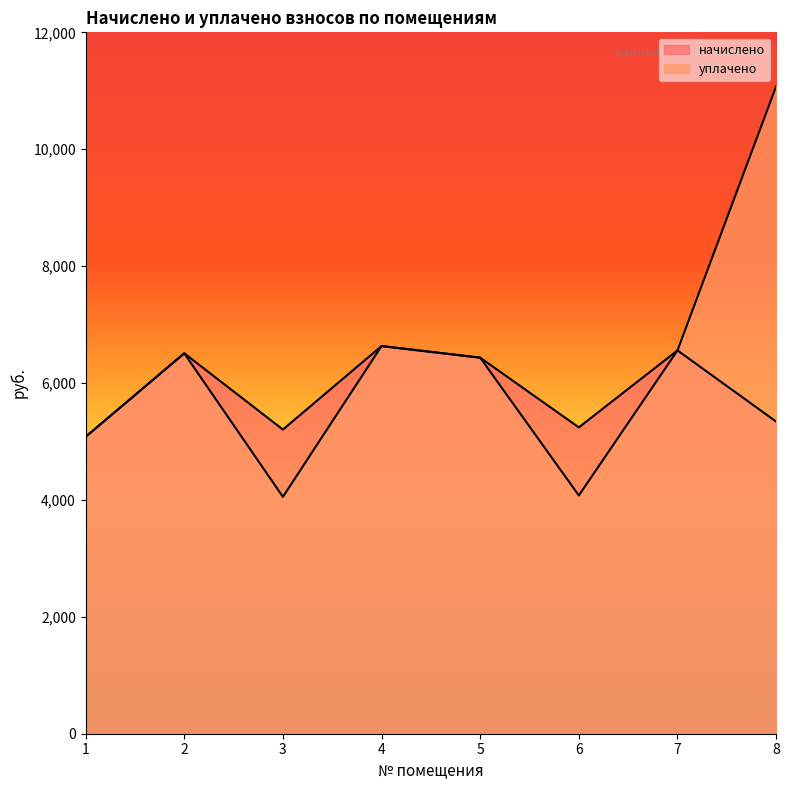

What is the smallest value displayed?

4052.7